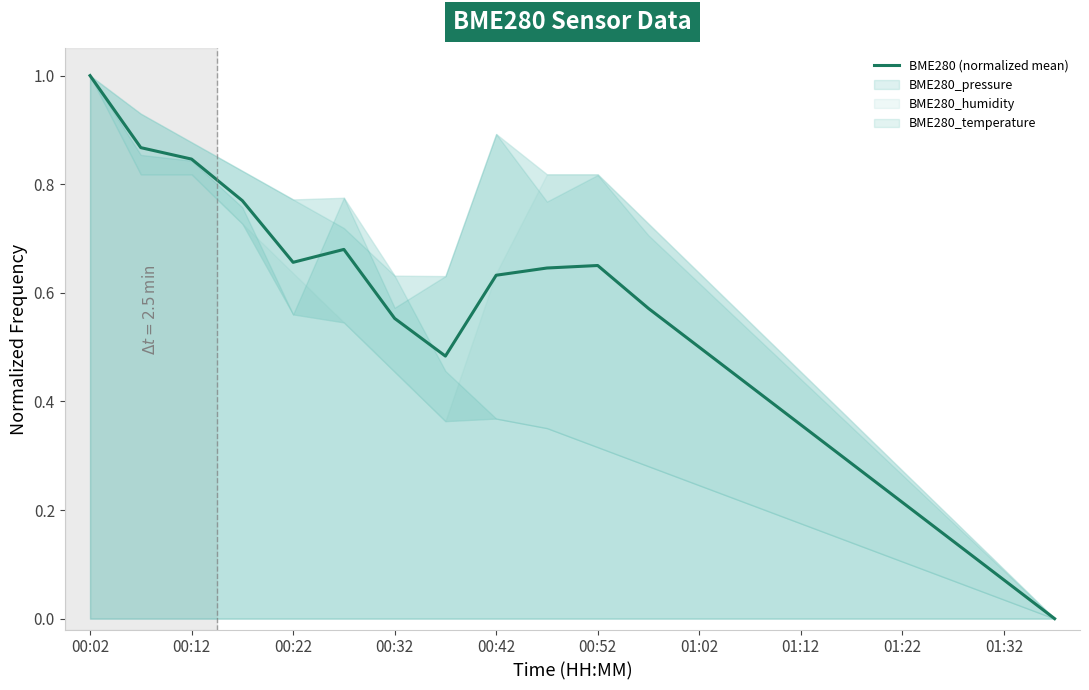

Which category has the highest value in the BME280 (normalized mean) series?

00:02